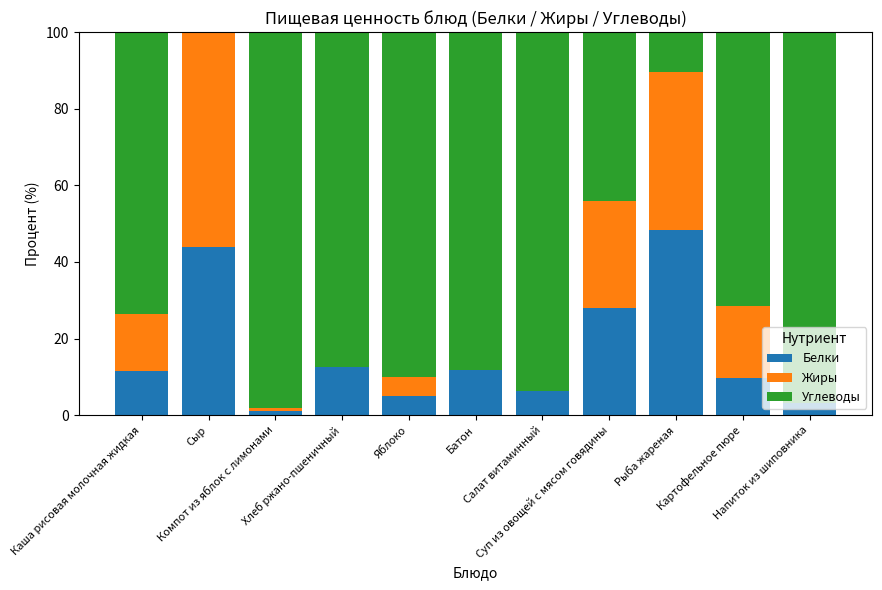

What is the sum of all Белки values?

181.3